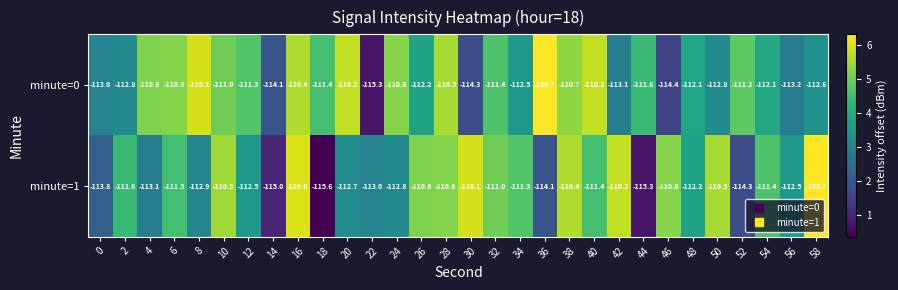

Where is minute=1 nearest to the value -112?

48